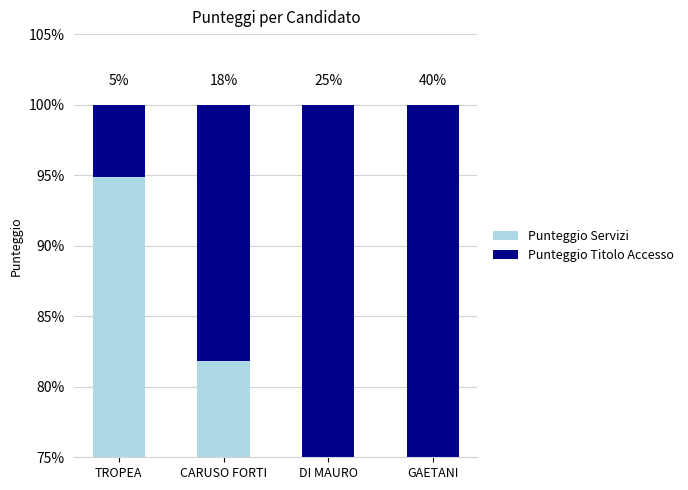

What is the average value of the Punteggio Servizi series?

77.9